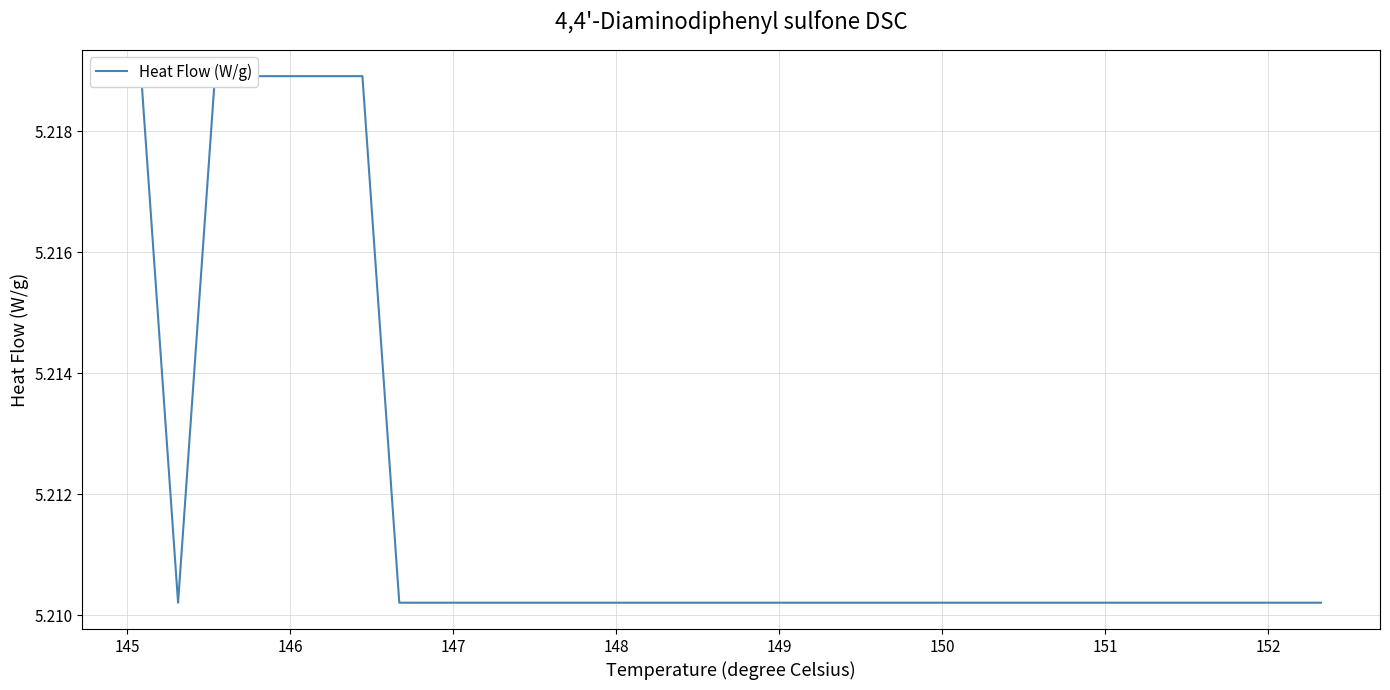

Reading right to left, what are all the values shown in this chart?

5.2	5.2	5.2	5.2	5.2	5.2	5.2	5.2	5.2	5.2	5.2	5.2	5.2	5.2	5.2	5.2	5.2	5.2	5.2	5.2	5.2	5.2	5.2	5.2	5.2	5.2	5.2	5.2	5.2	5.2	5.2	5.2	5.2